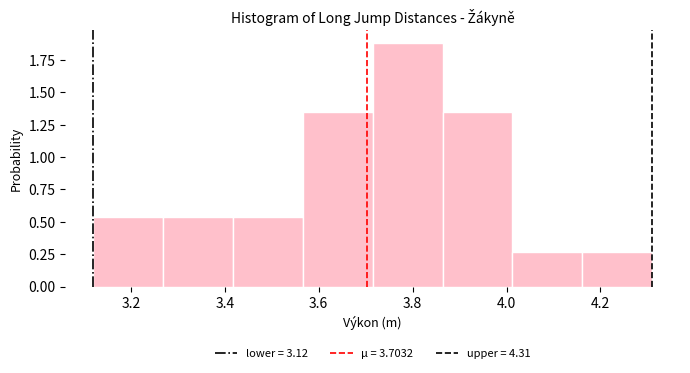

Reading left to right, transcribe this chart: for each bar, give the range it covers on the x-axis and its height. Neither the bar edges nor the heights are printed on the chart, so give them approximately, as read against the axes.

3.12 to 3.26: 0.55
3.26 to 3.42: 0.55
3.42 to 3.56: 0.55
3.56 to 3.72: 1.35
3.72 to 3.86: 1.90
3.86 to 4.02: 1.35
4.02 to 4.16: 0.25
4.16 to 4.32: 0.25